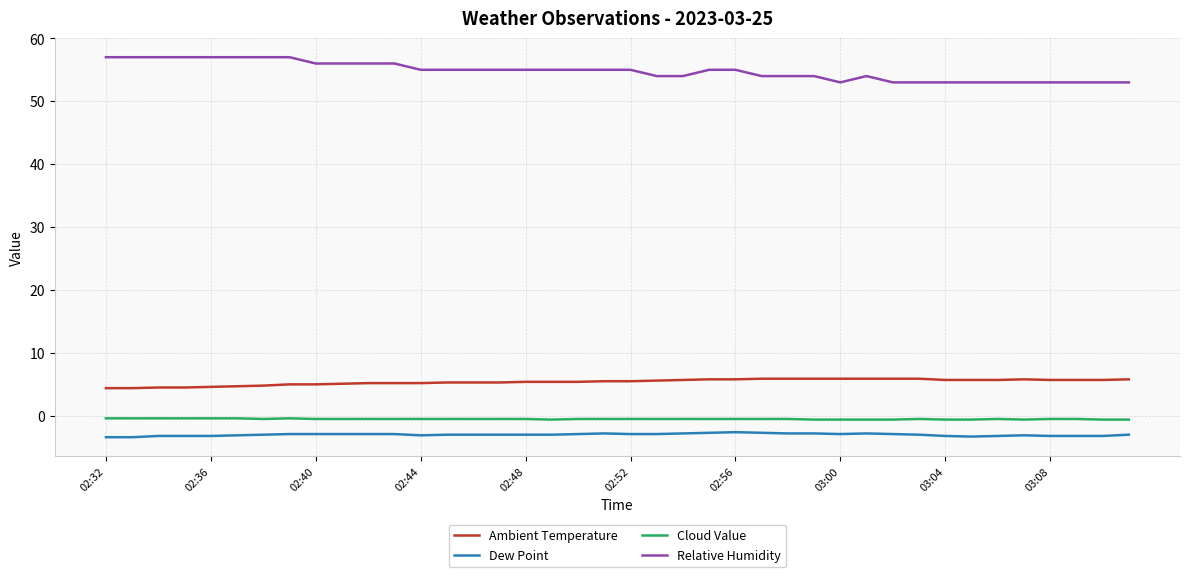

Which series has the largest total across all categories?

Relative Humidity